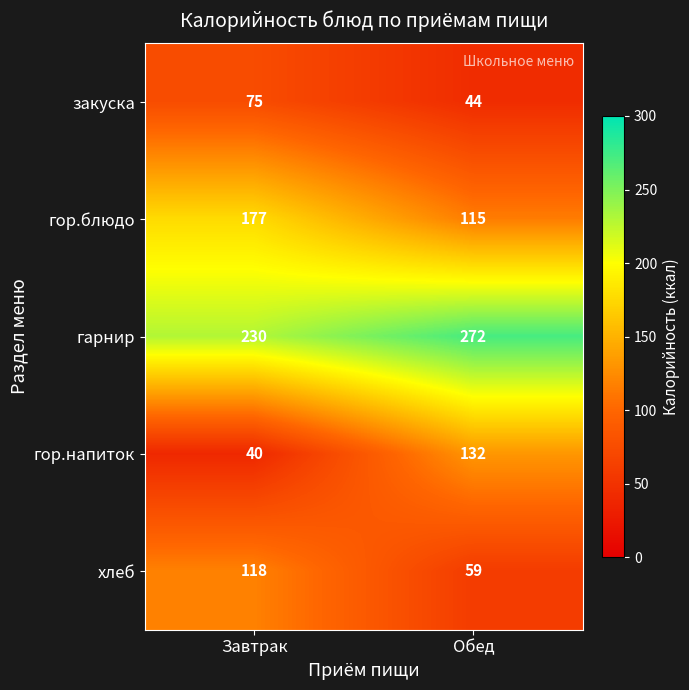

Between Завтрак and Обед, which series saw the biggest shift?

гор.напиток